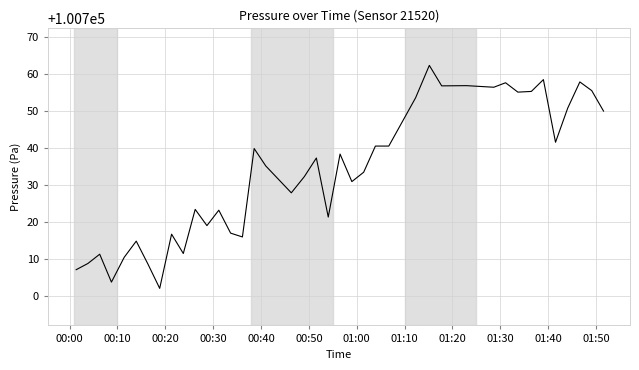

What is the greatest value displayed?

100762.3